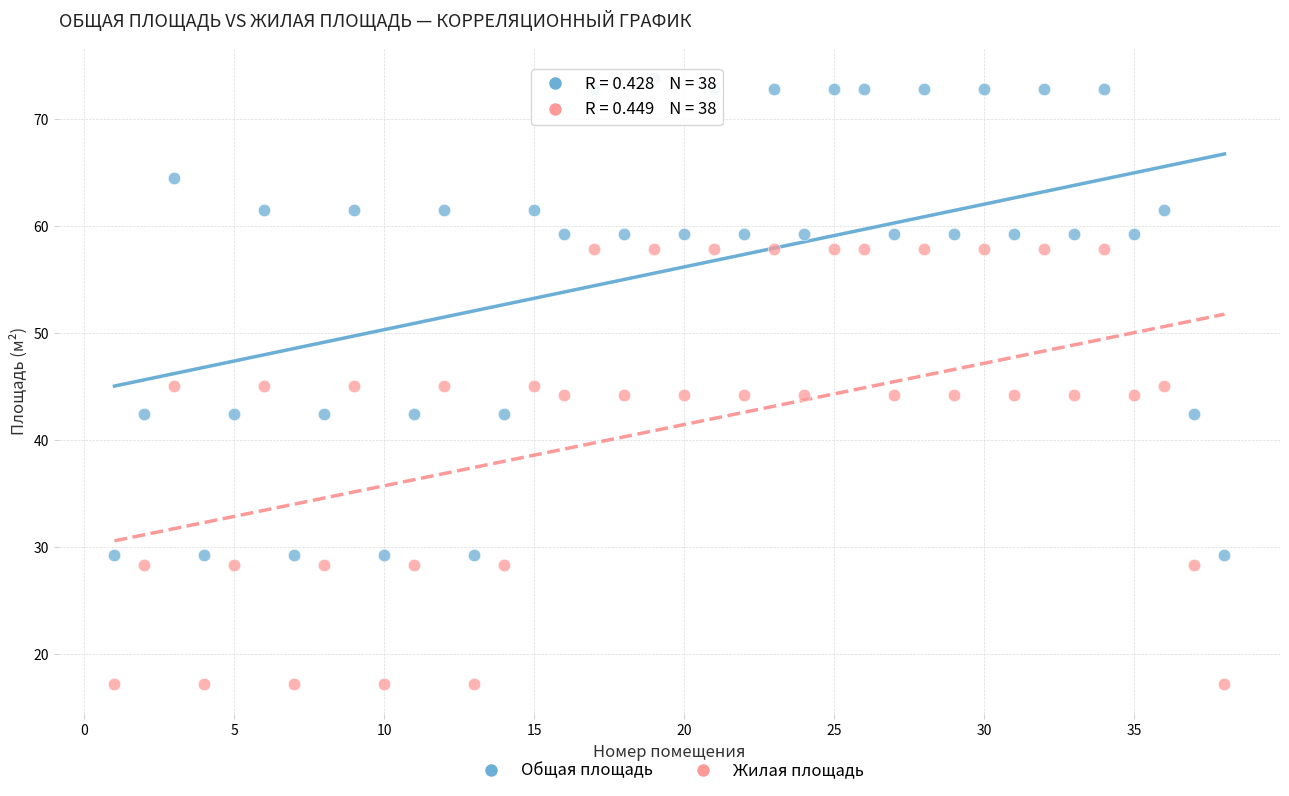

Which series reaches the minimum Y coordinate?

Жилая площадь